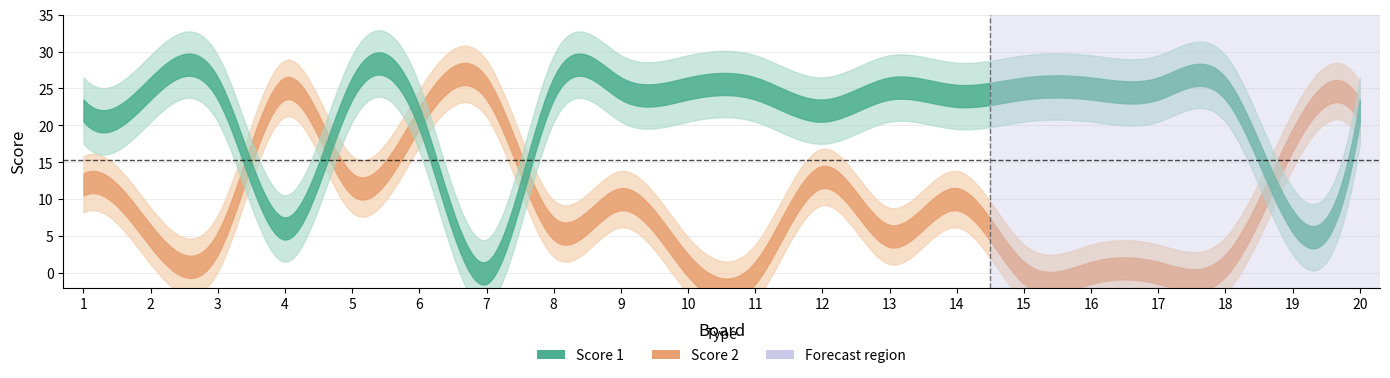

What is the approximate value of Score 2 at 20, to the nearest 5?

20